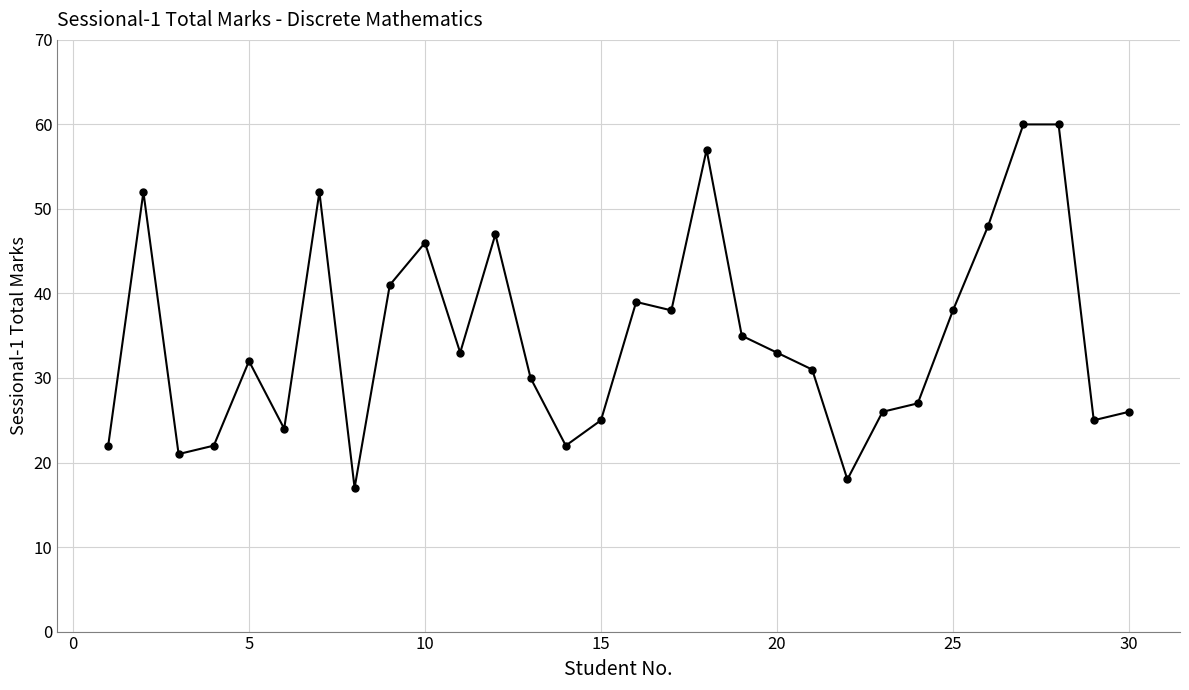

What is the smallest value displayed?

17